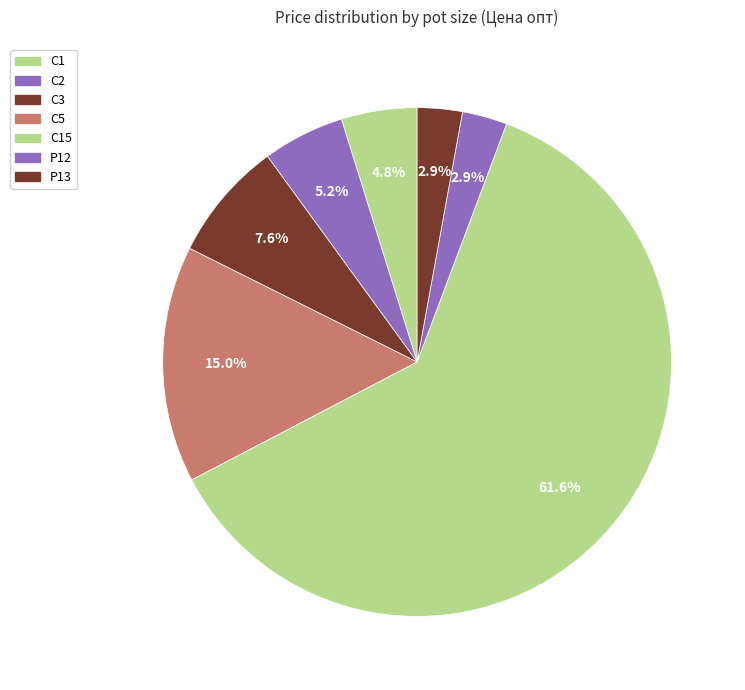

How many slices are in this pie chart?

7